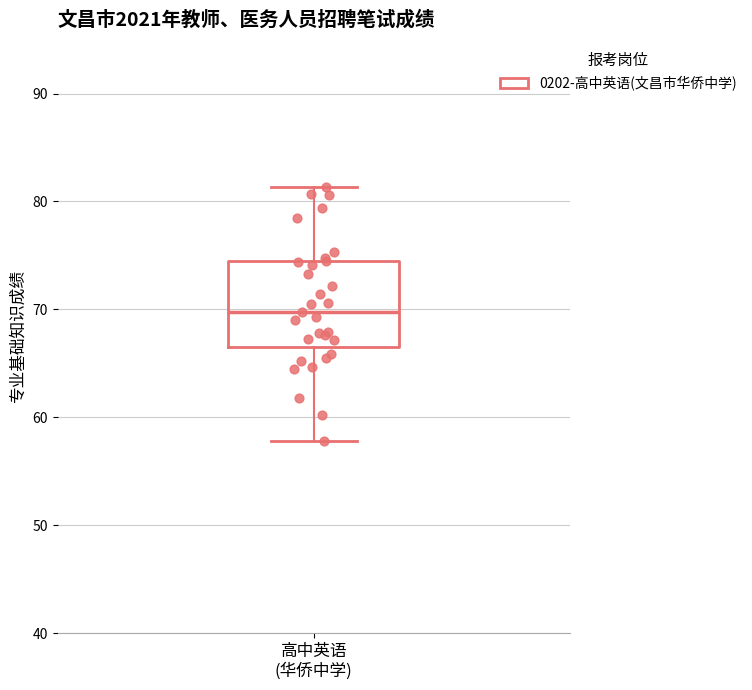

Read this box plot against the y-axis: the position of the median line, the range covered by the box, and the ends of both whiskers. The values are not printed on the chart, so give them approximately, as read against the axis.

median 70, box 67 to 74, whiskers 58 to 81